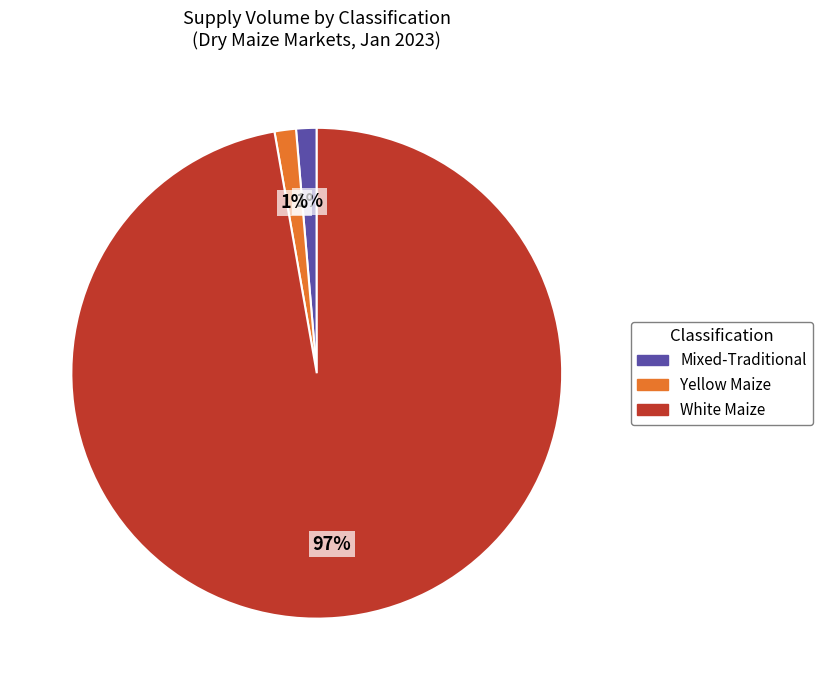

To the nearest percent, what is the average slice percentage?

33%